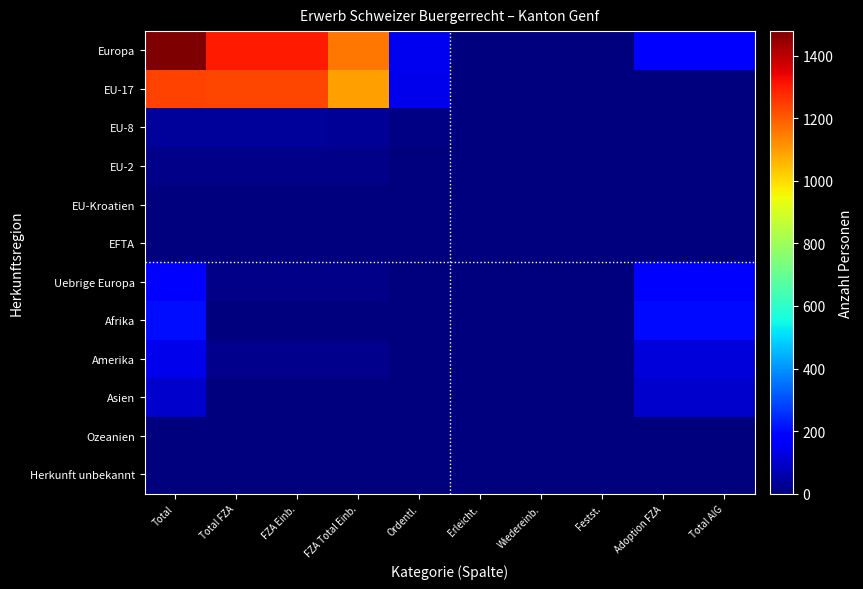

Rank the series by their maximum value, from highest to lowest.

Europa, EU-17, Afrika, Uebrige Europa, Amerika, Asien, EU-8, EU-2, EU-Kroatien, Ozeanien, Herkunft unbekannt, EFTA